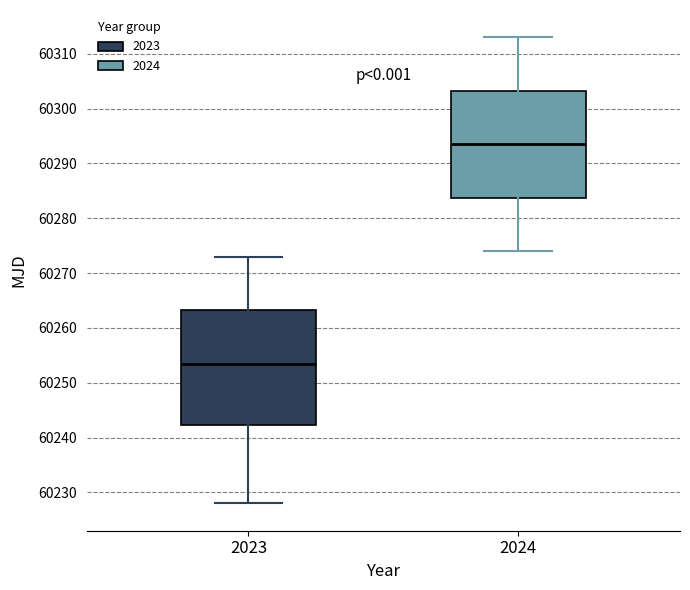

Reading left to right, read every box against the y-axis: the position of its median line, the range the box covers, and the ends of its whiskers. The values are not printed on the chart, so give them approximately, as read against the axis.

2023: median 60254, box 60242 to 60263, whiskers 60228 to 60273
2024: median 60294, box 60284 to 60303, whiskers 60274 to 60313